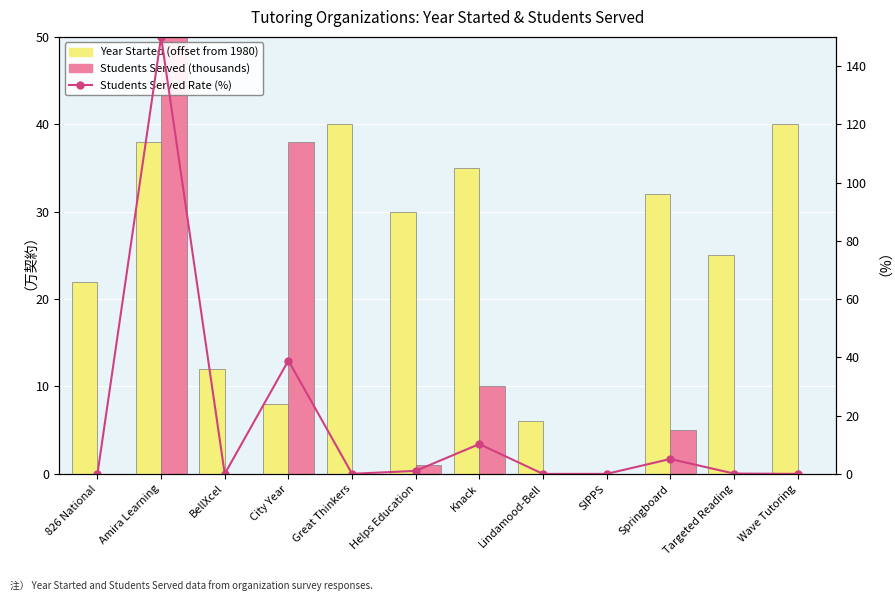

At which label is Students Served Rate (%) closest to 75?

City Year